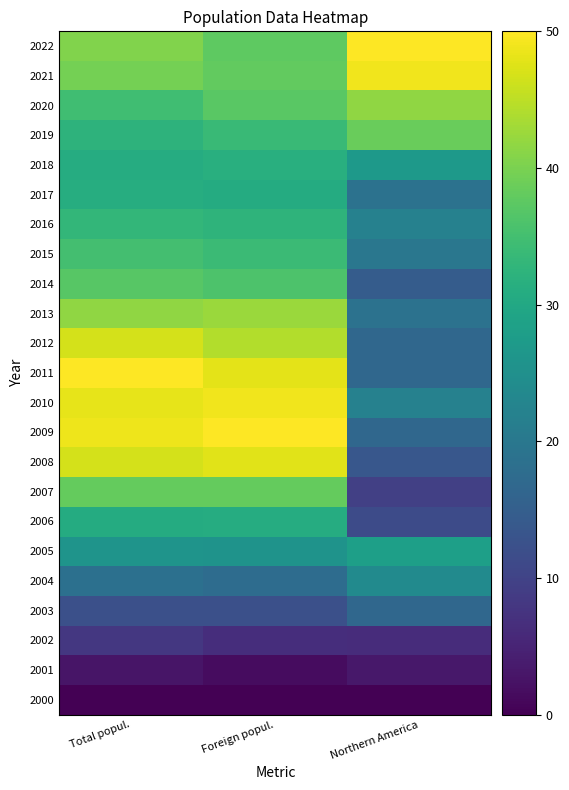

Reading right to left, what are all the values shown in this chart?

2022: Northern America=50.0	Foreign popul.=37.5	Total popul.=40.5
2021: Northern America=49.0	Foreign popul.=37.9	Total popul.=39.5
2020: Northern America=41.7	Foreign popul.=37.3	Total popul.=34.7
2019: Northern America=38.5	Foreign popul.=33.9	Total popul.=32.4
2018: Northern America=27.1	Foreign popul.=31.6	Total popul.=31.0
2017: Northern America=18.8	Foreign popul.=30.8	Total popul.=31.2
2016: Northern America=21.9	Foreign popul.=32.5	Total popul.=33.1
2015: Northern America=19.8	Foreign popul.=34.0	Total popul.=35.1
2014: Northern America=14.6	Foreign popul.=36.0	Total popul.=37.0
2013: Northern America=18.8	Foreign popul.=42.6	Total popul.=41.7
2012: Northern America=16.7	Foreign popul.=44.2	Total popul.=46.8
2011: Northern America=16.7	Foreign popul.=47.9	Total popul.=50.0
2010: Northern America=21.9	Foreign popul.=48.8	Total popul.=48.1
2009: Northern America=16.7	Foreign popul.=50.0	Total popul.=48.7
2008: Northern America=13.5	Foreign popul.=47.7	Total popul.=46.8
2007: Northern America=9.4	Foreign popul.=38.2	Total popul.=38.2
2006: Northern America=11.5	Foreign popul.=31.0	Total popul.=30.8
2005: Northern America=28.1	Foreign popul.=25.6	Total popul.=25.9
2004: Northern America=24.0	Foreign popul.=17.7	Total popul.=18.4
2003: Northern America=16.7	Foreign popul.=12.1	Total popul.=12.2
2002: Northern America=6.2	Foreign popul.=6.6	Total popul.=8.2
2001: Northern America=3.1	Foreign popul.=1.6	Total popul.=2.9
2000: Northern America=0.0	Foreign popul.=0.0	Total popul.=0.0